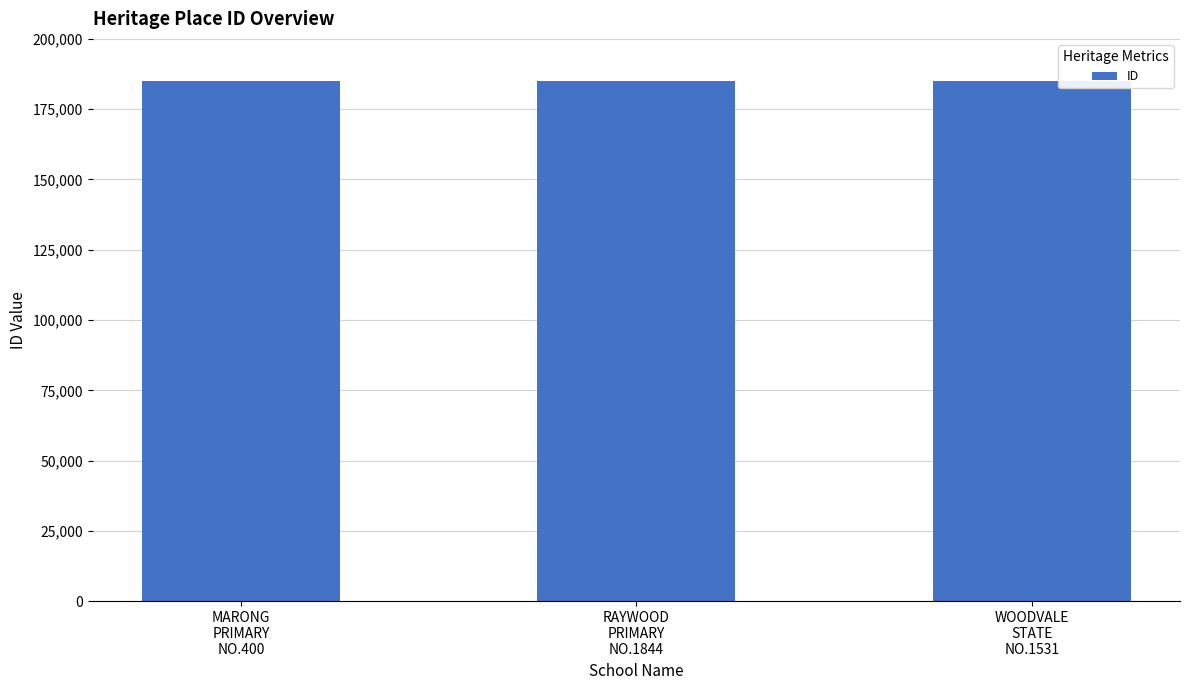

Count the number of categories in the chart.

3